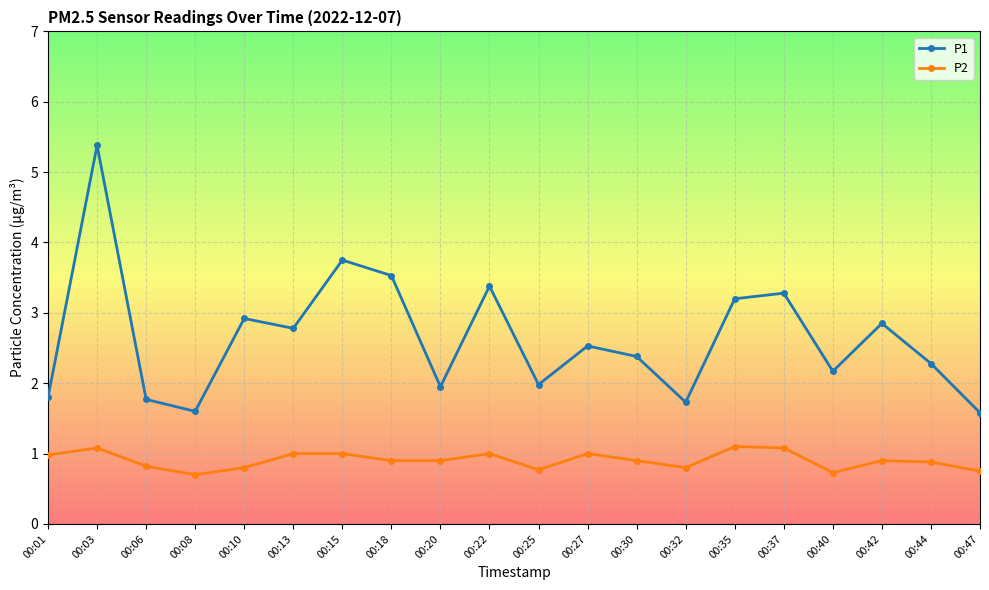

What is the sum of all P2 values?

18.1